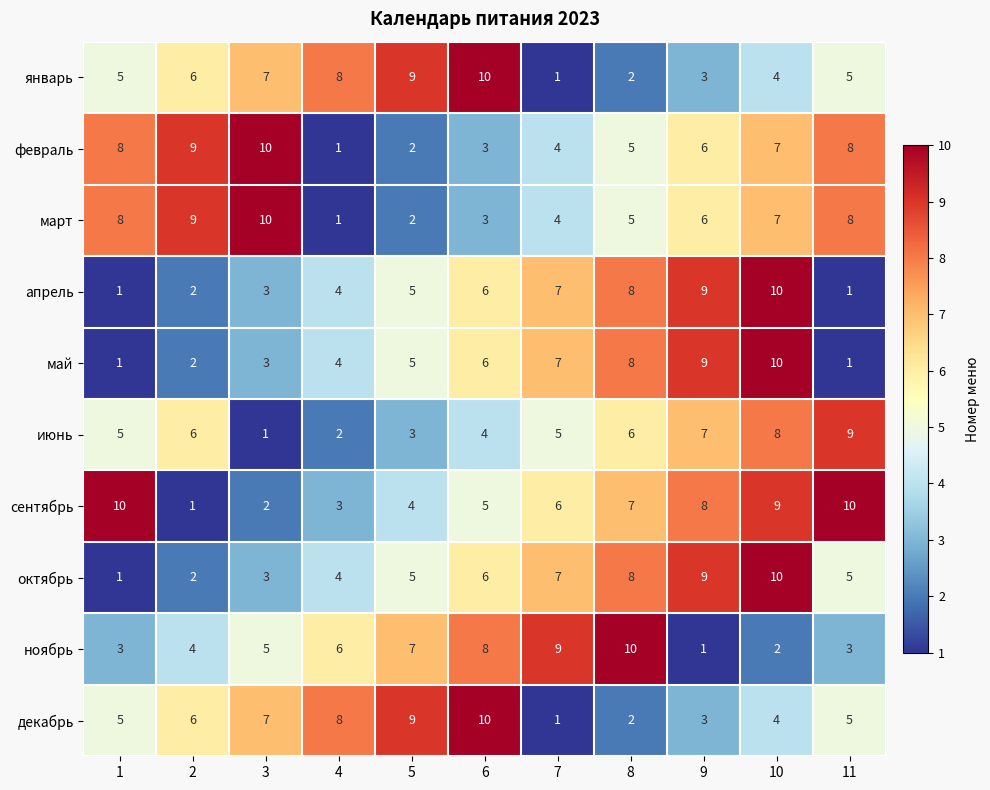

What value does the сентябрь series have at 9?

8